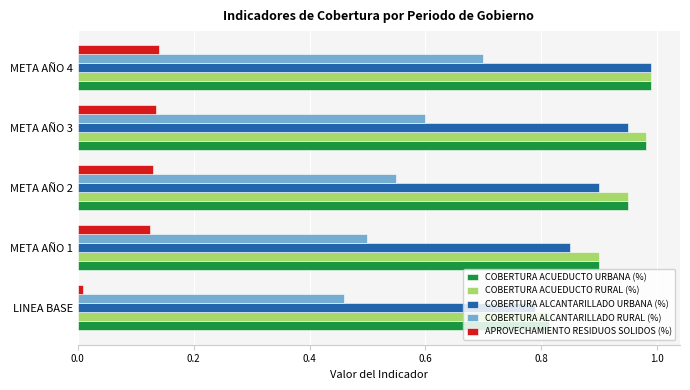

List the labels in order of COBERTURA ALCANTARILLADO URBANA (%) value, largest first.

META AÑO 4, META AÑO 3, META AÑO 2, META AÑO 1, LINEA BASE